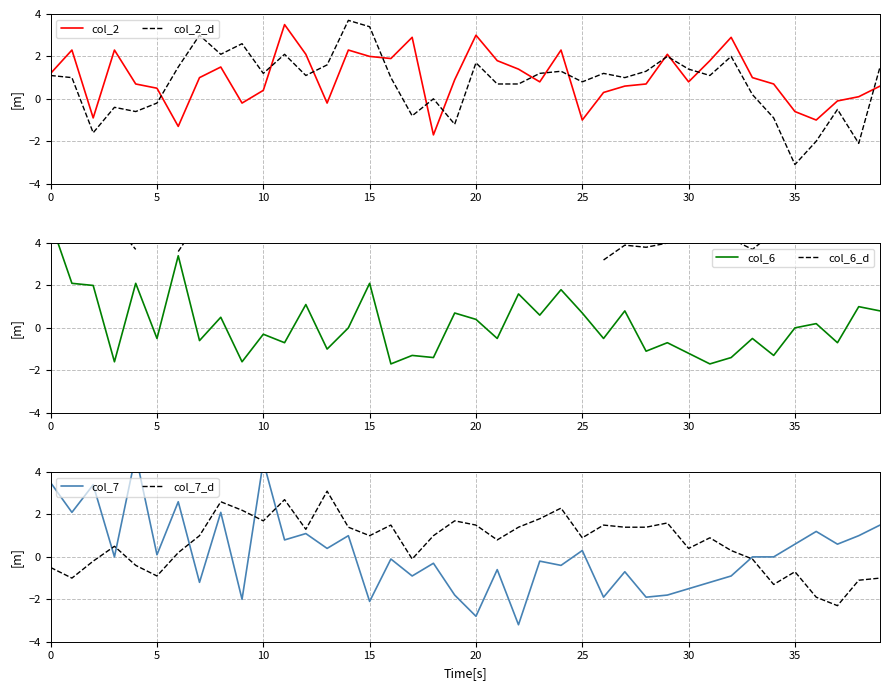

What is the label of the 20th point from the left?

19